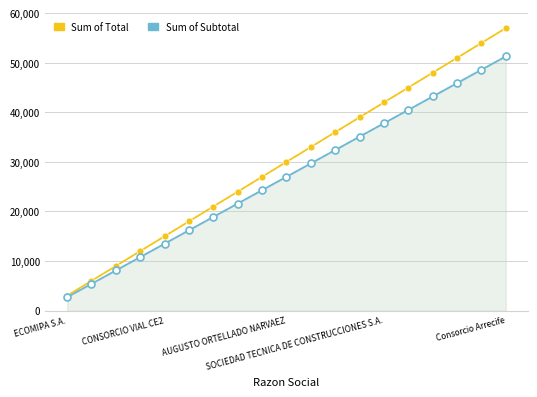

Which series has the widest spread of values?

Sum of Total